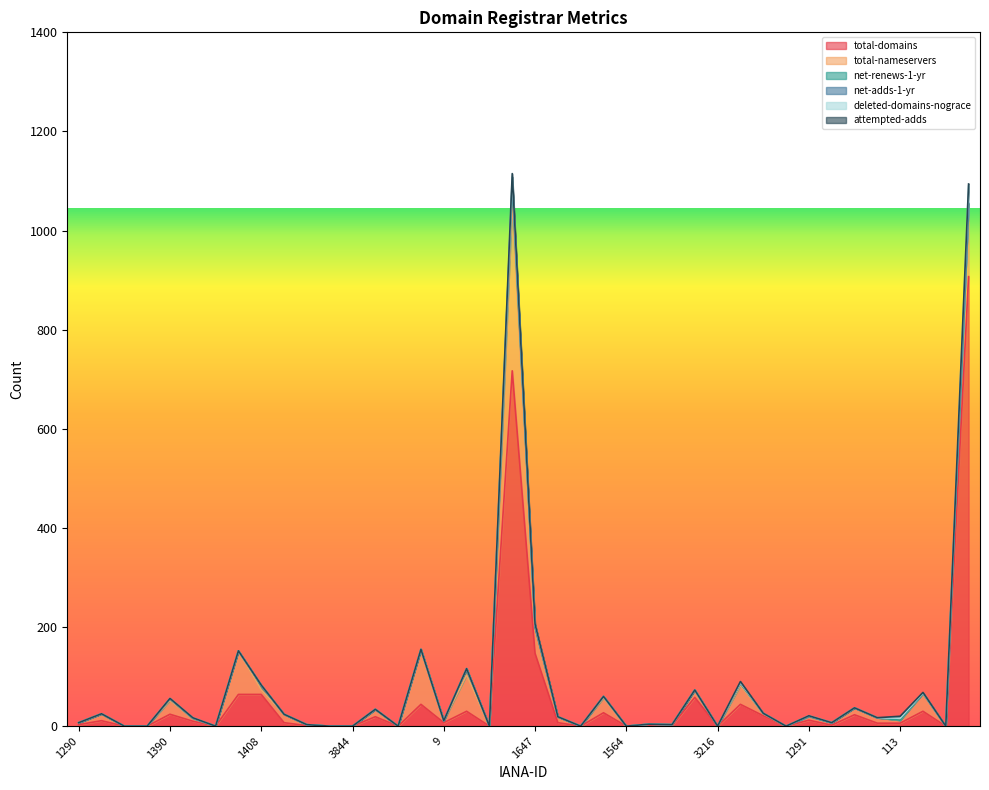

List the labels in order of deleted-domains-nograce value, smallest first.

1290, 839, 612, 1336, 2483, 1387, 1463, 3235, 1150, 3844, 291, 450, 81, 9, 83, 2484, 809, 1494, 299, 1564, 1466, 3247, 470, 3216, 2475, 111, 1609, 1011, 1383, 113, 440, 151, 1390, 1531, 1408, 141, 1291, 1647, 146, 472